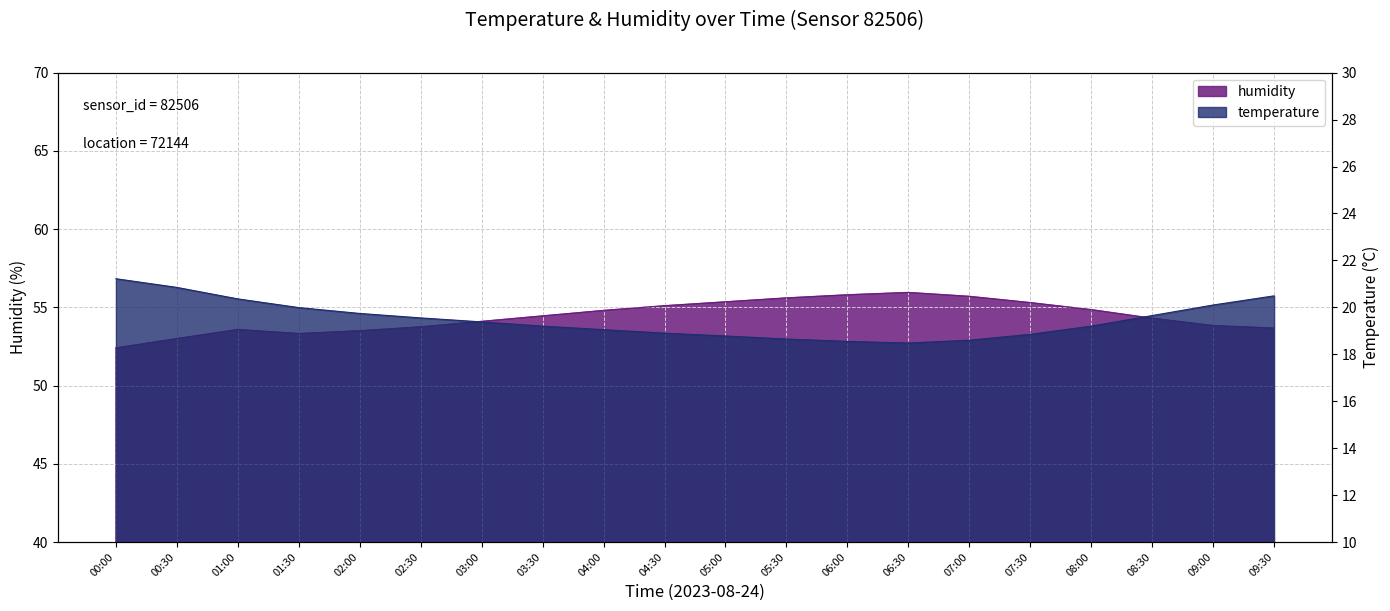

What is the label of the 2nd point from the right?

09:00